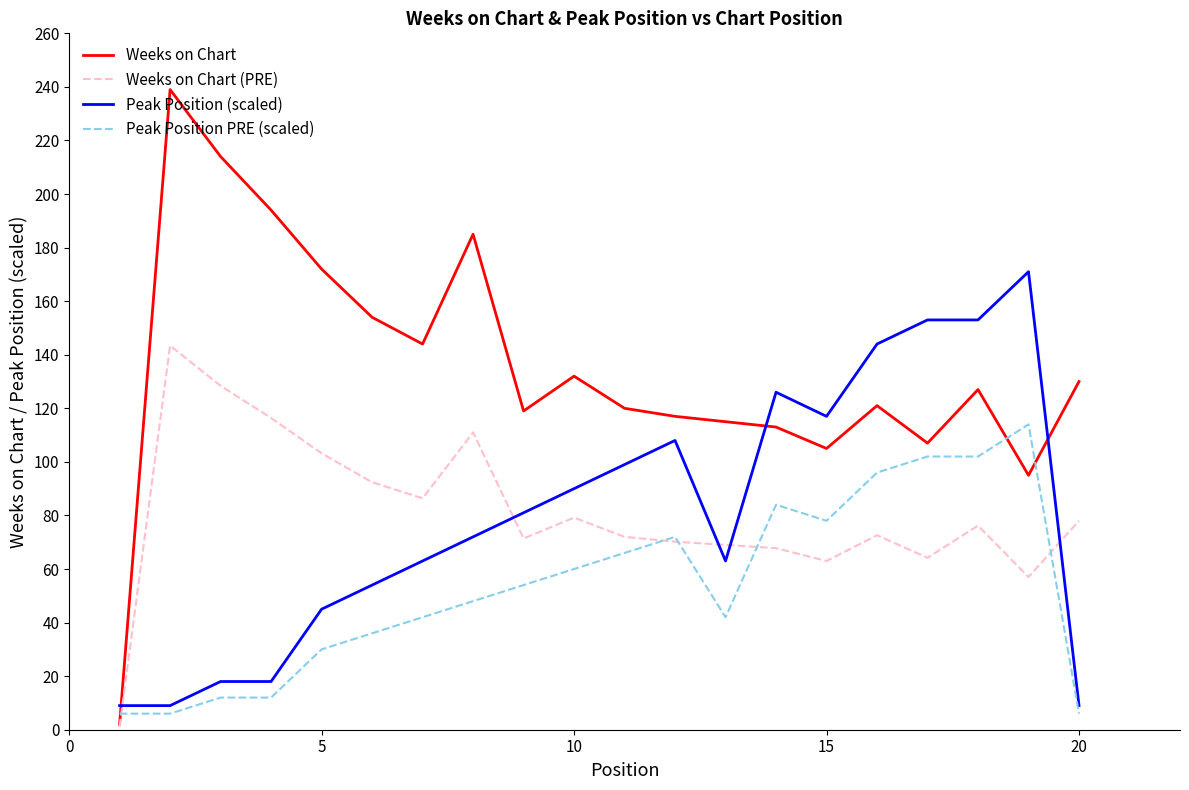

Which series has the largest total across all categories?

Weeks on Chart